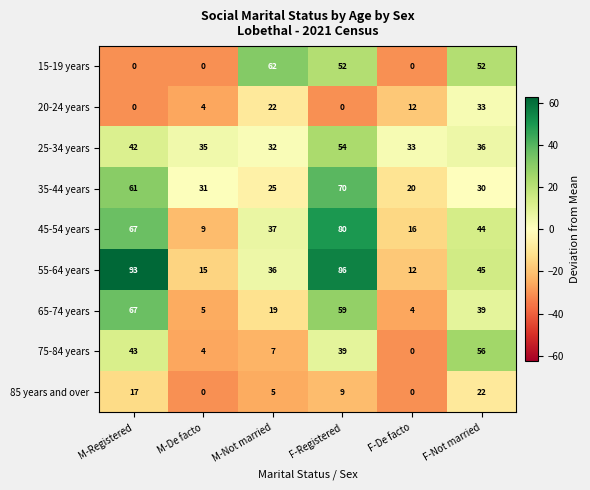

Where does the 55-64 years series first go above 45?

M-Registered